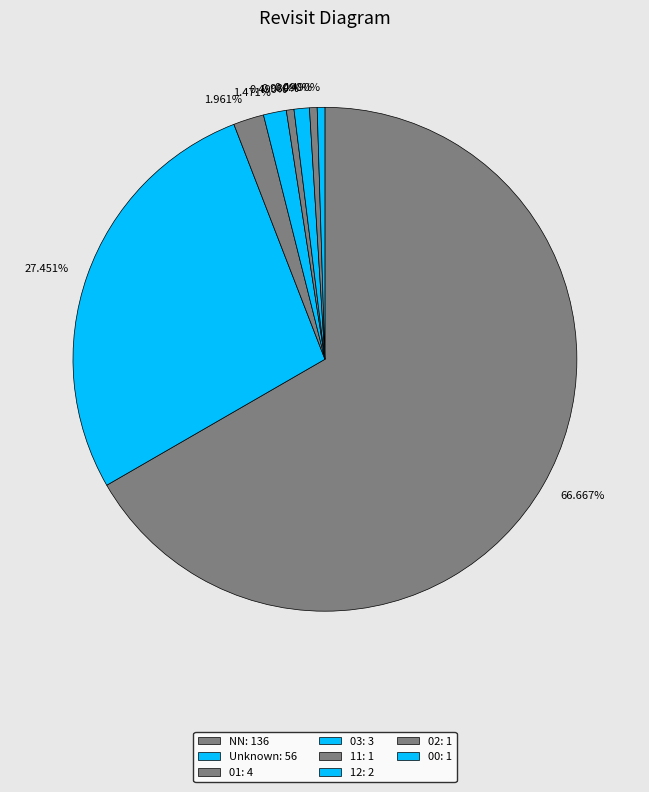

To the nearest percent, what is the average slice percentage?

12%